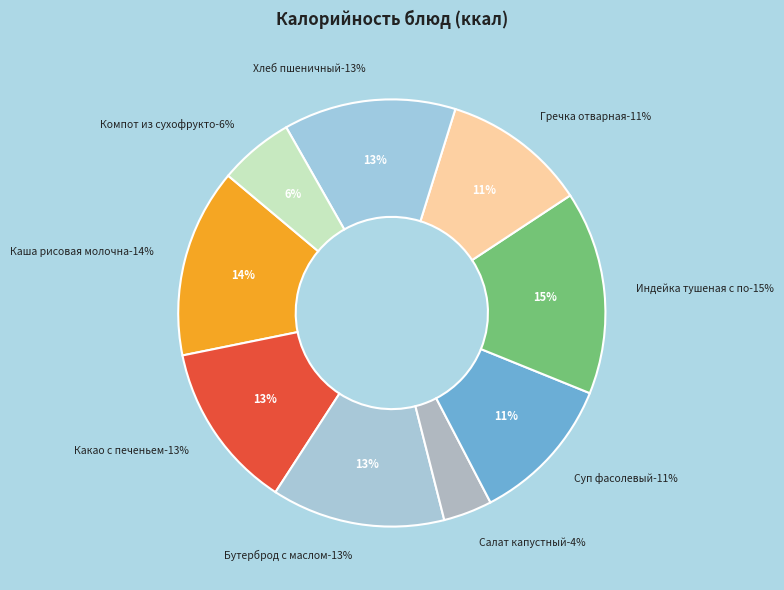

Is the sum of Суп фасолевый and Хлеб пшеничный greater than half?

No